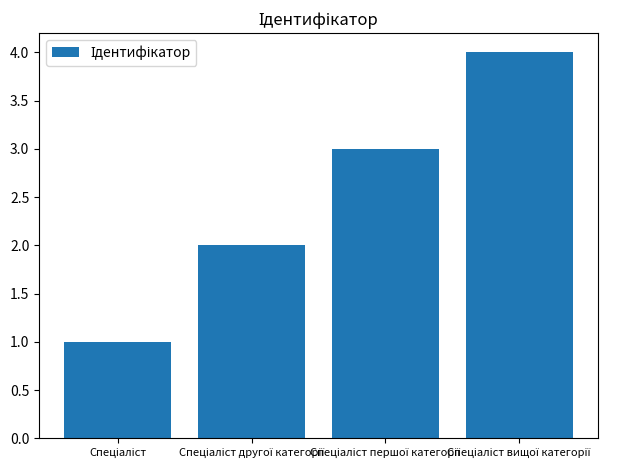

What is the greatest value displayed?

4